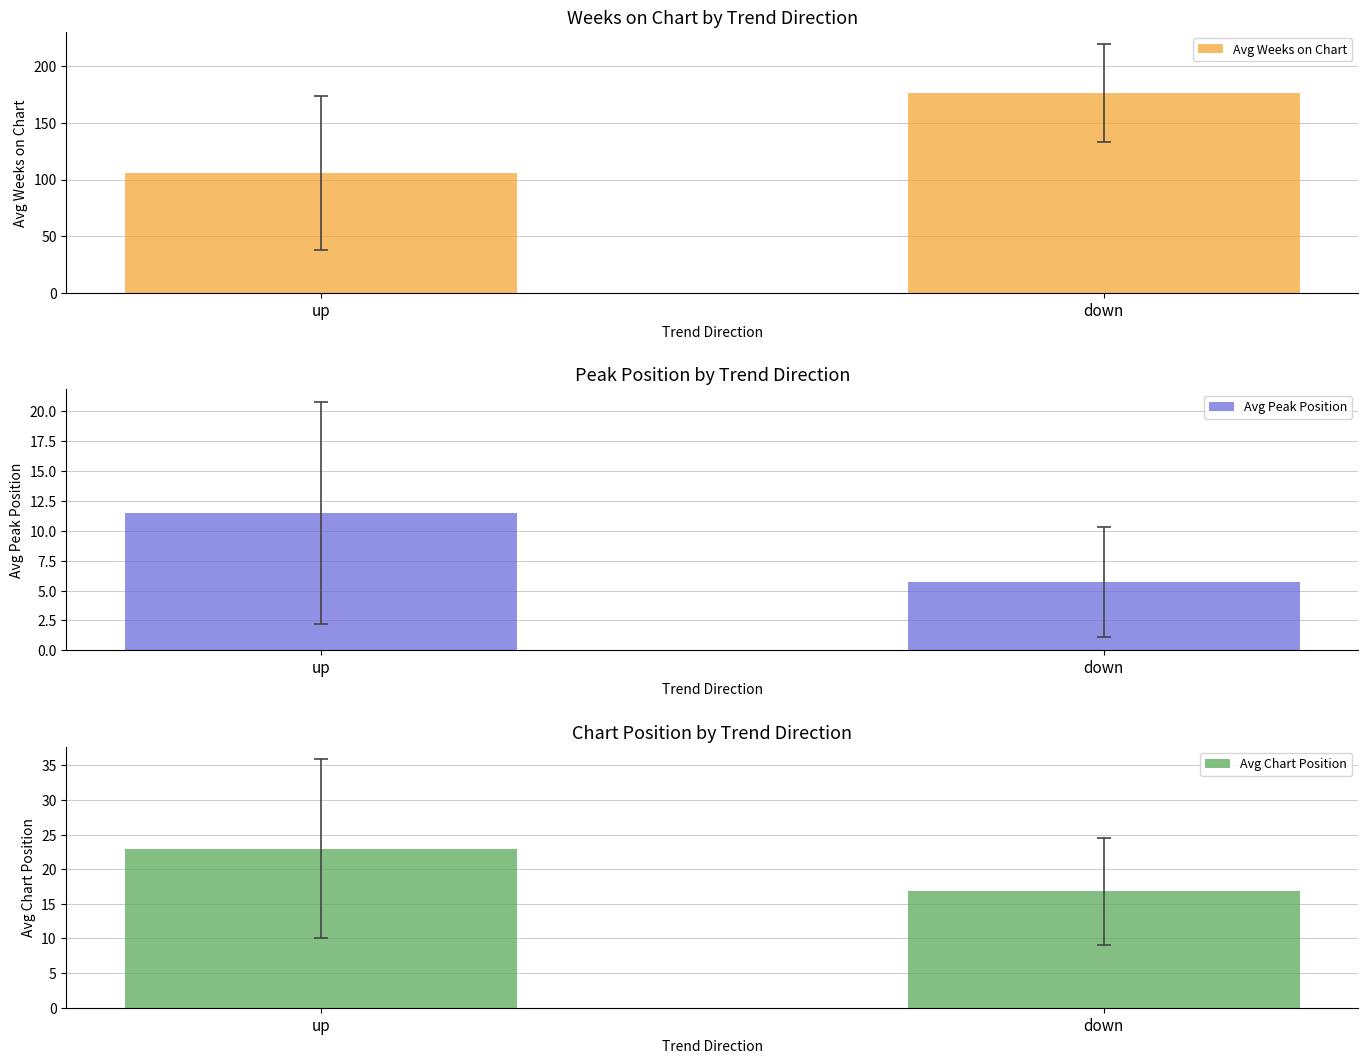

Reading left to right, list all the values displayed in this chart.

Avg Weeks on Chart: up=105.8	down=176.2
Avg Peak Position: up=11.5	down=5.8
Avg Chart Position: up=23.0	down=16.8